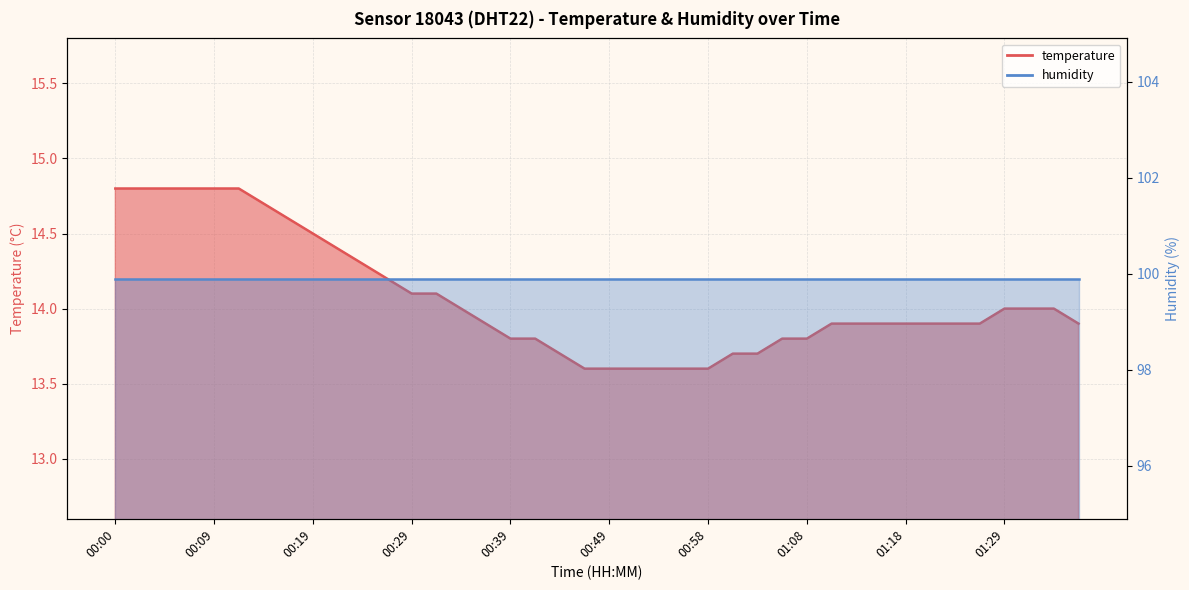

Which label corresponds to the largest value in the chart?

00:00